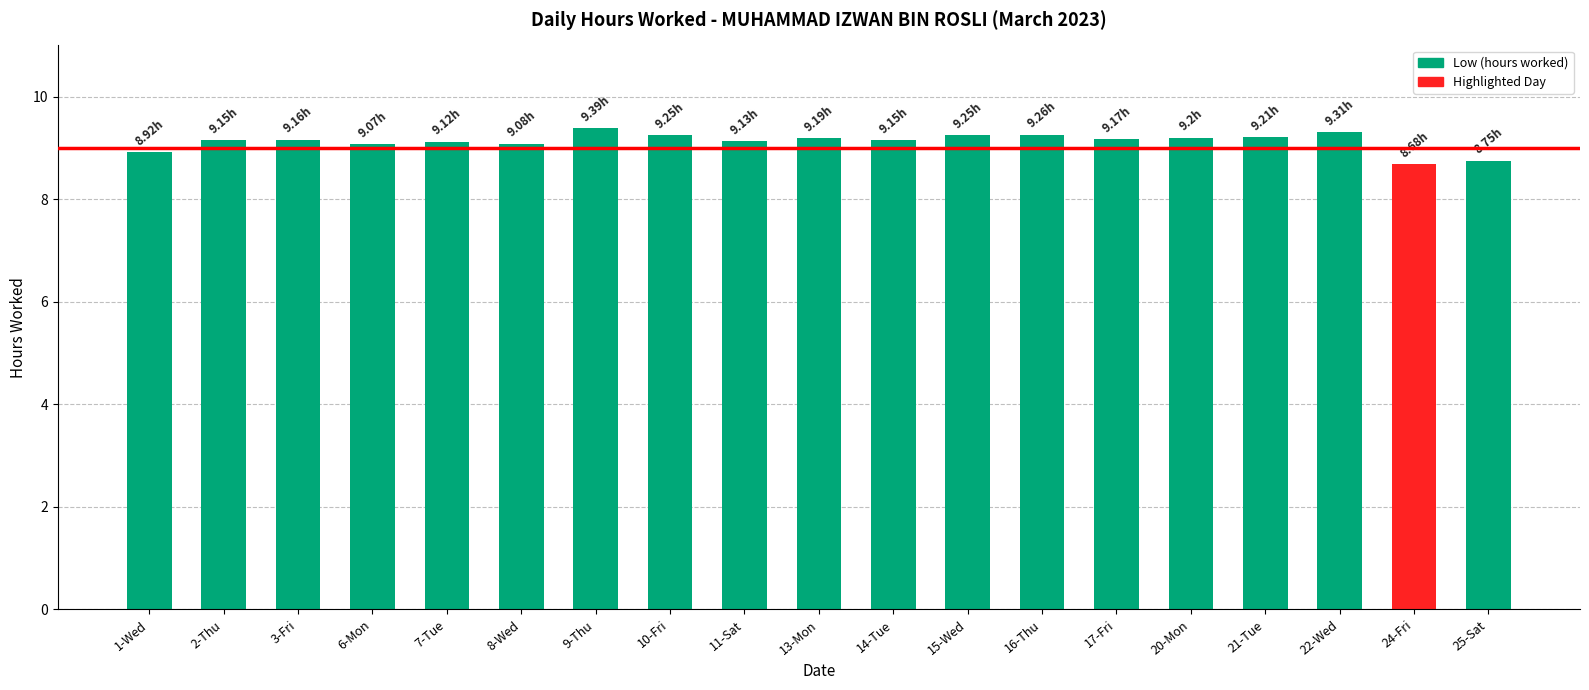

What is the difference between the maximum and minimum values?

0.7